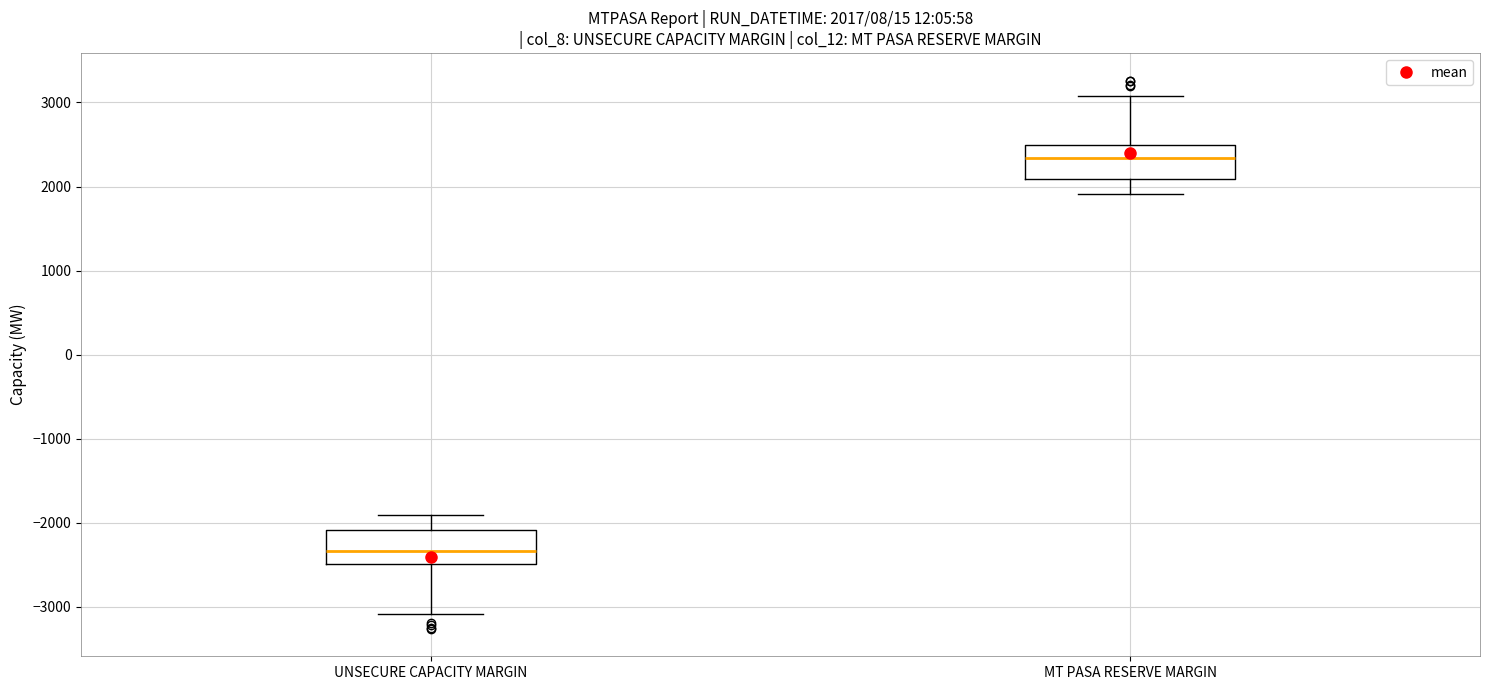

Which box has the highest median line?

MT PASA RESERVE MARGIN